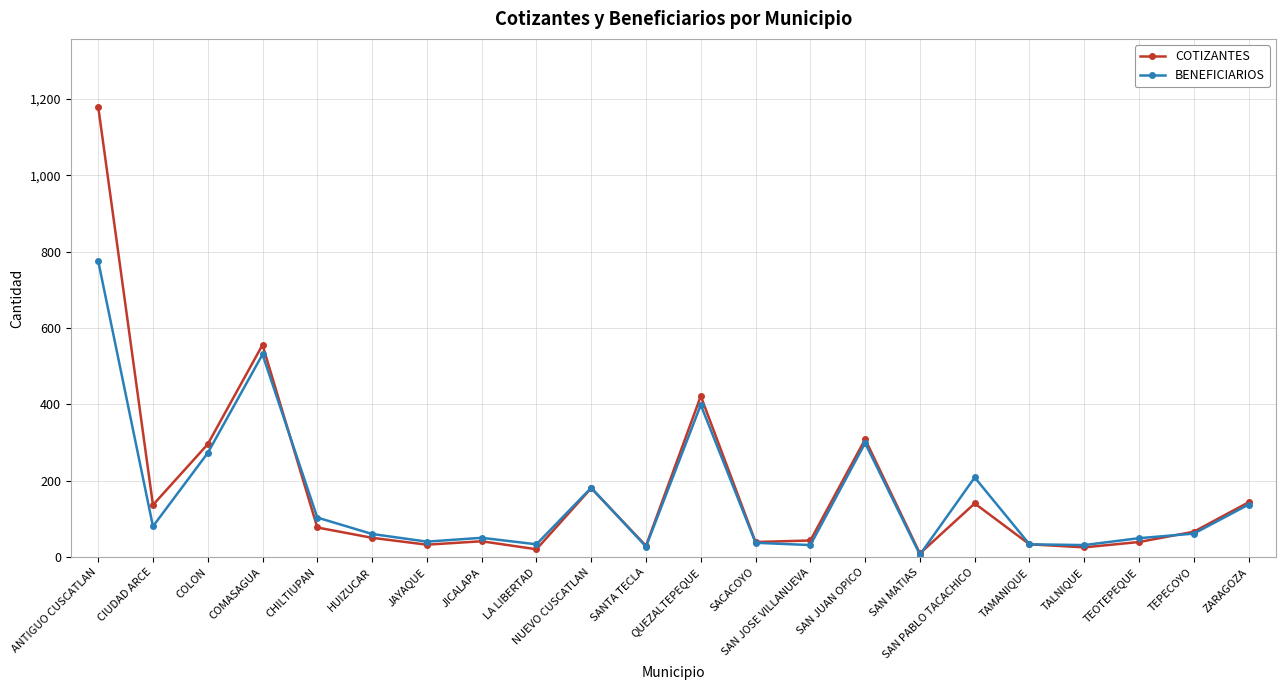

Does the chart display data point markers on the line(s)?

Yes